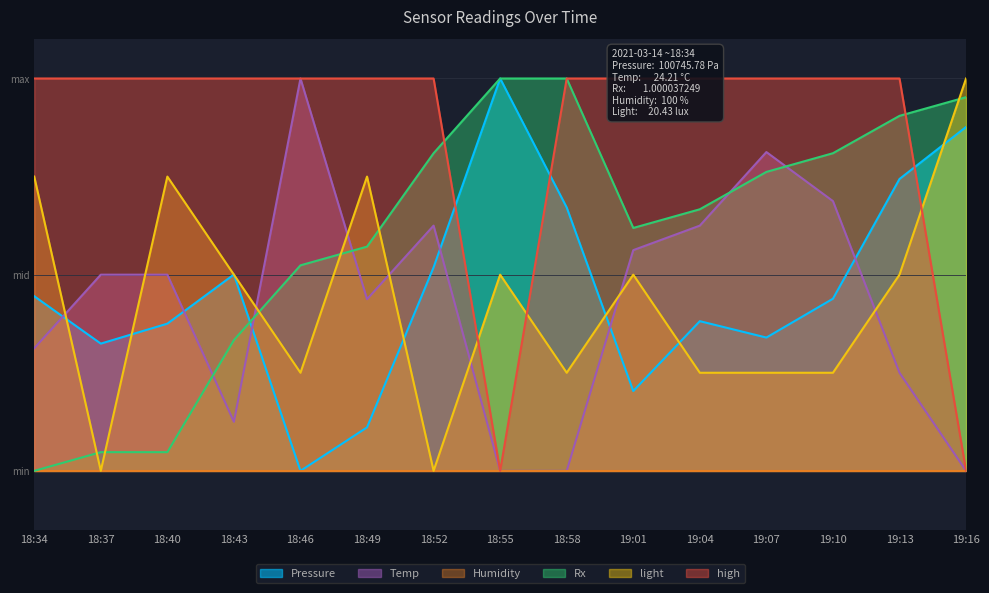

How many times do Pressure and Temp cross each other?

6